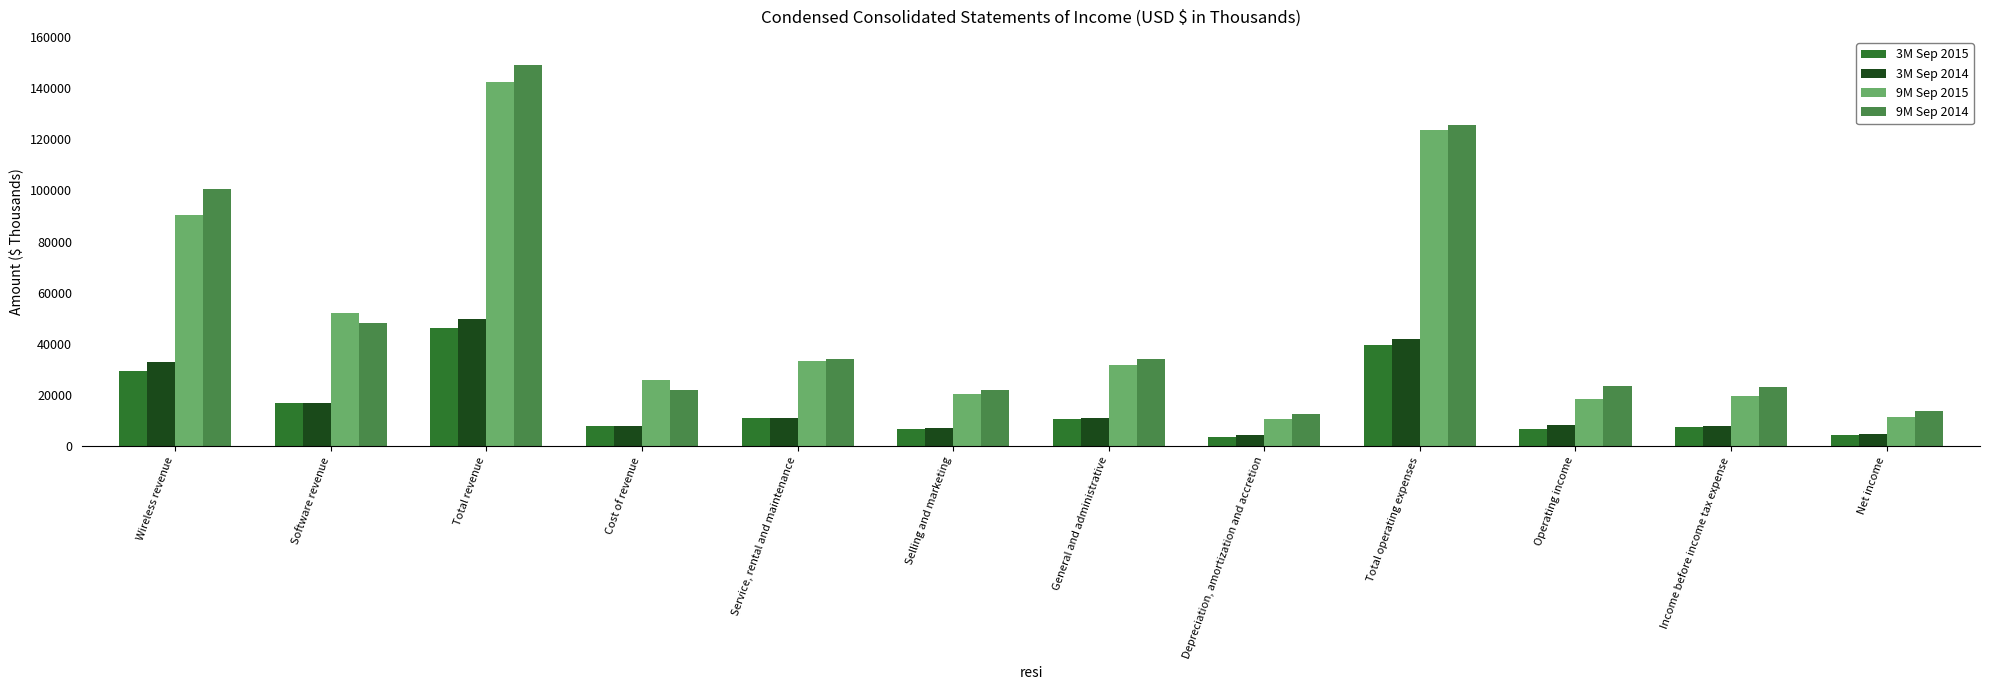

Which series has the largest total across all categories?

9M Sep 2014